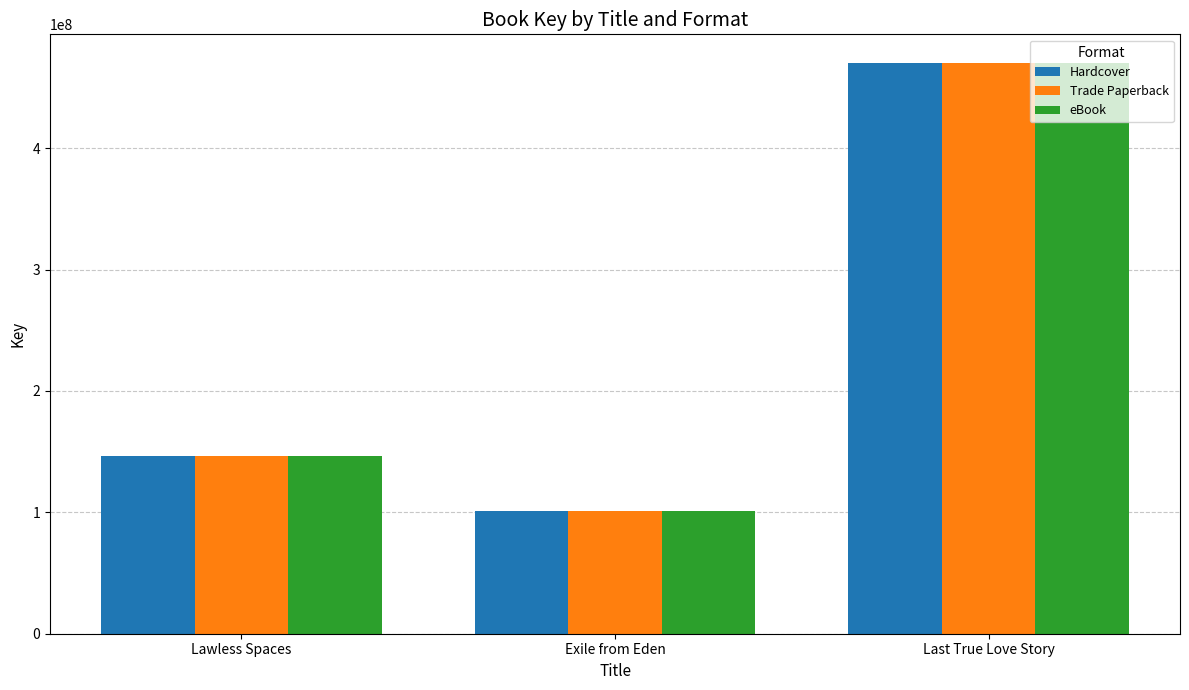

What is the difference between the maximum and minimum values in the Trade Paperback series?

369403108